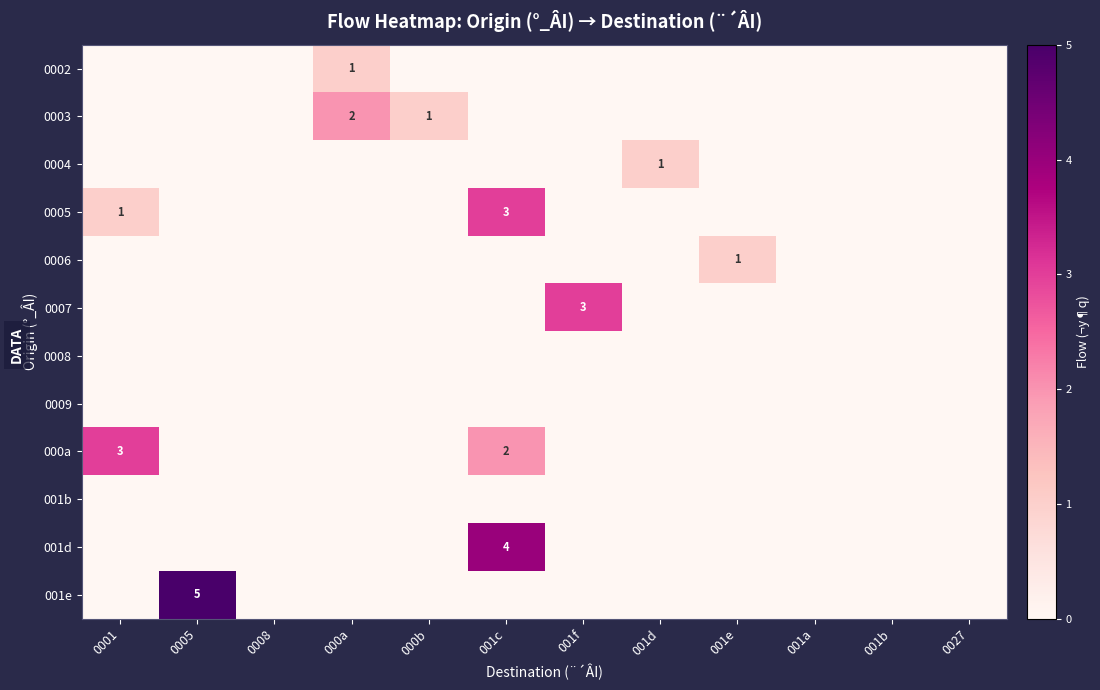

The value of 0003 at 000a is 2. True or false?

True